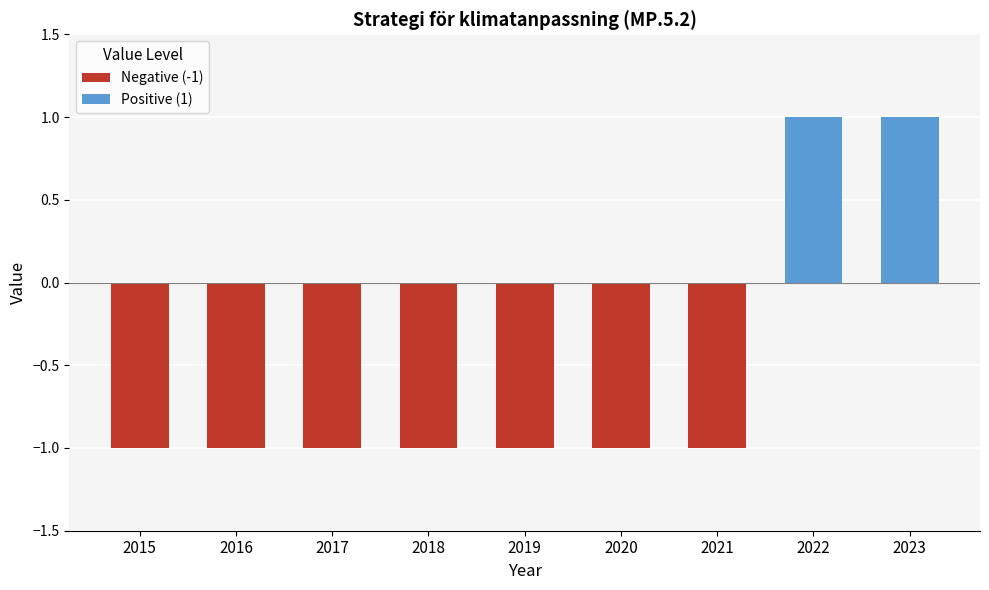

List the series in order of their peak value, highest first.

Positive (1), Negative (-1)